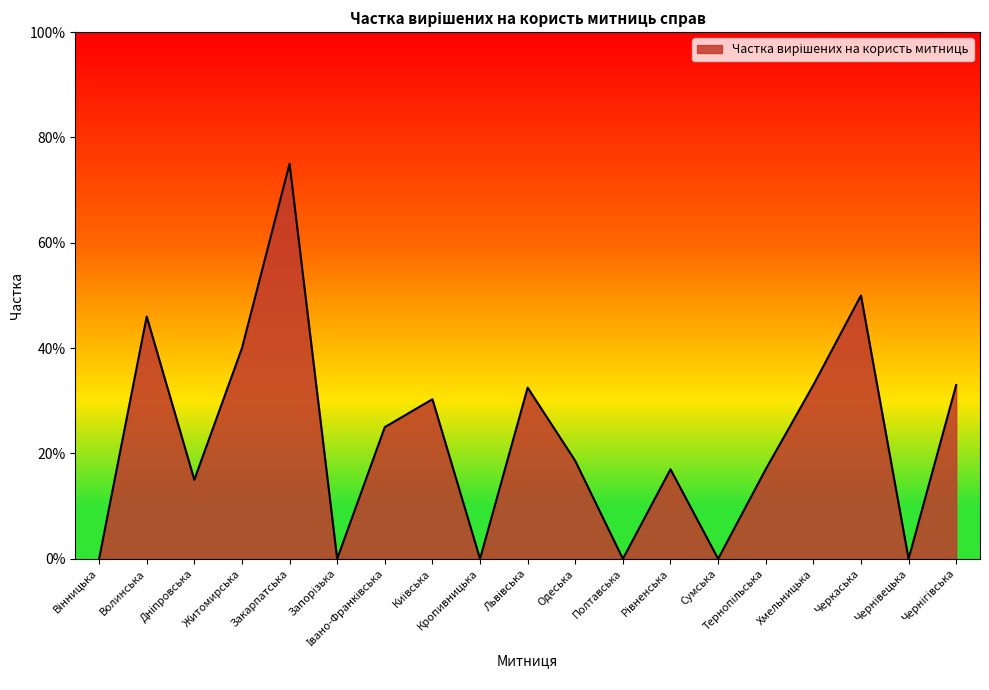

Does the chart have visible grid lines?

No